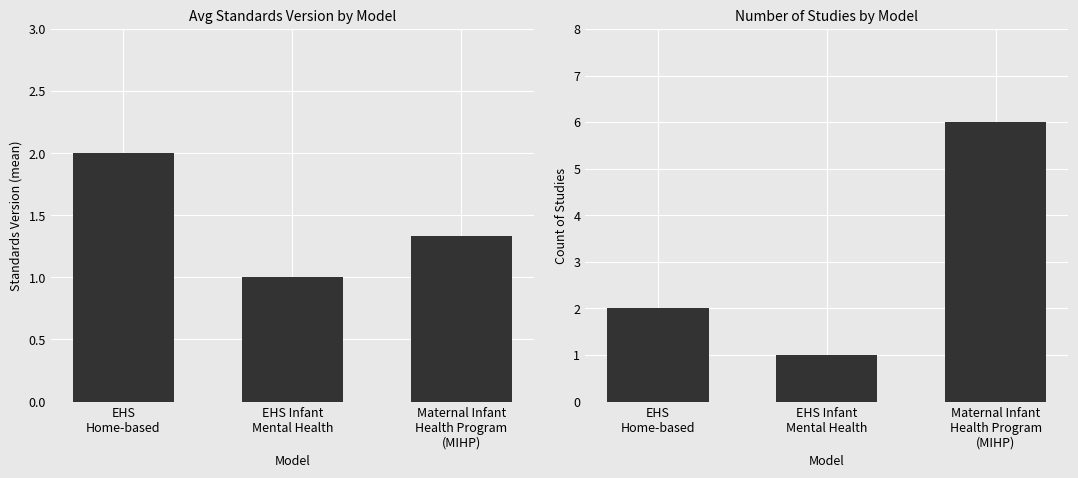

Reading right to left, list all the values displayed in this chart.

Avg Standards Version: 1.3	1.0	2.0
Count of Studies: 6.0	1.0	2.0